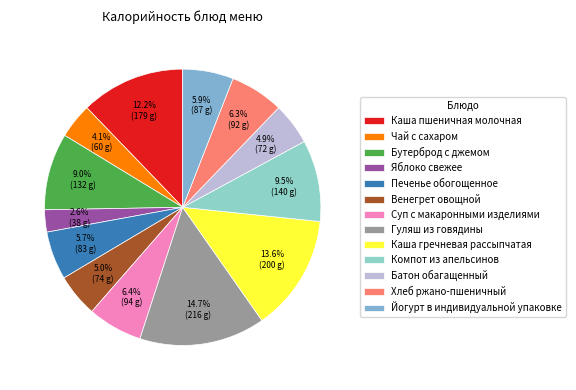

To the nearest percent, what is the difference between the largest and smallest slice percentages?

12%